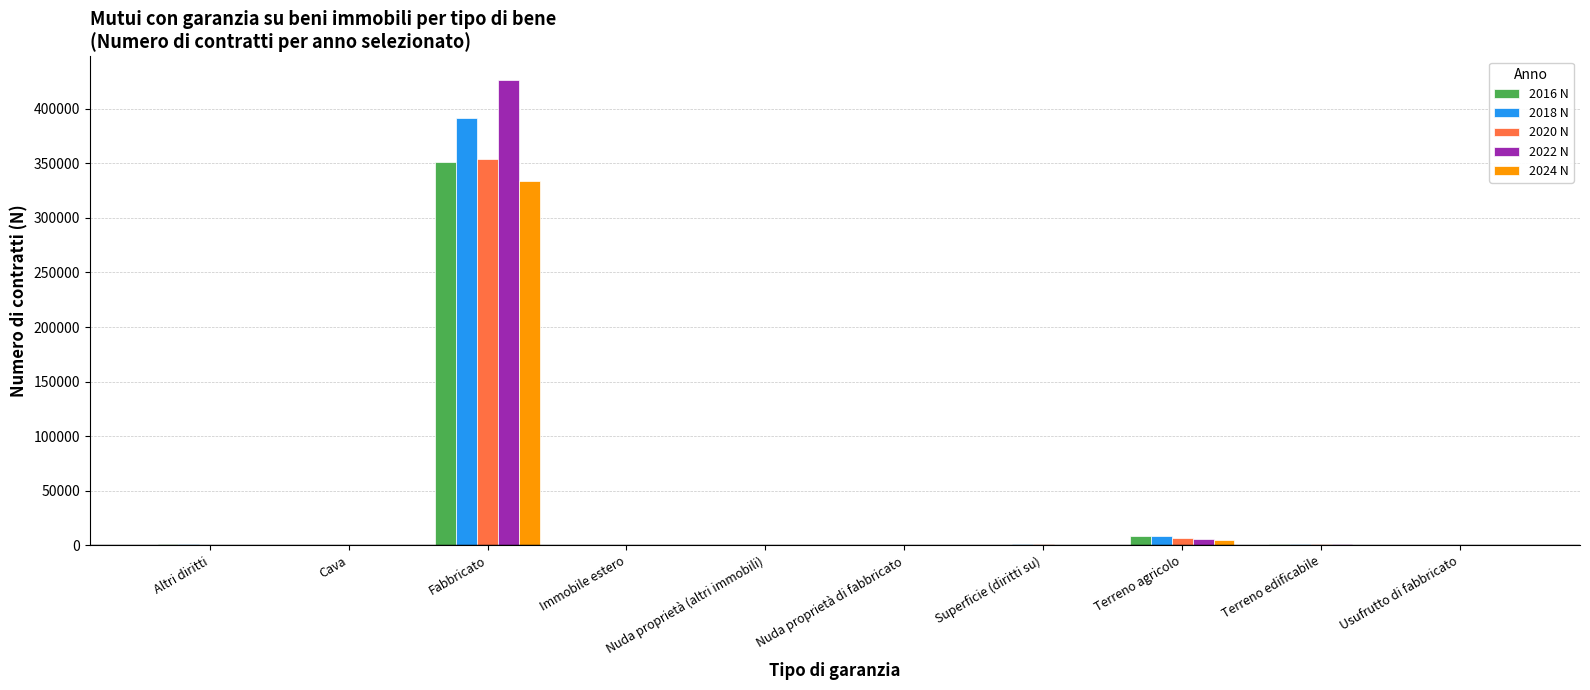

What is the average value of the 2022 N series?

43514